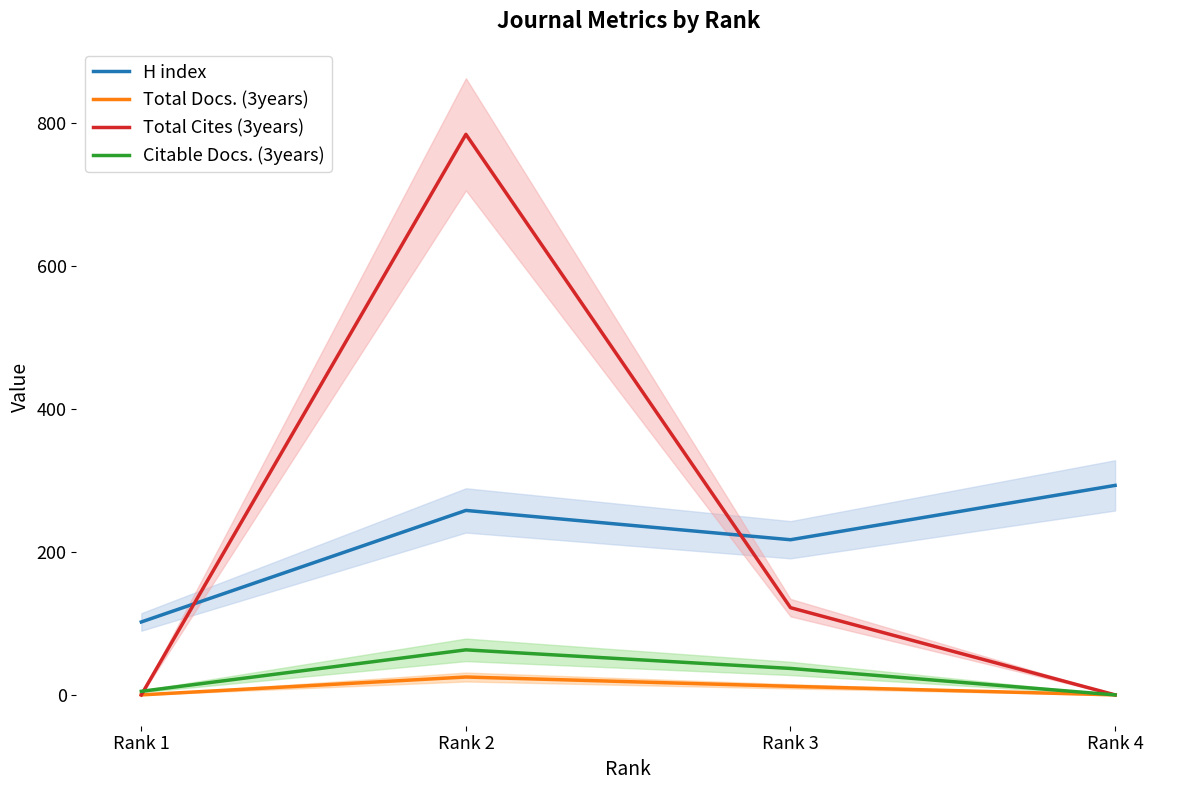

What is the sum of all Total Cites (3years) values?

906